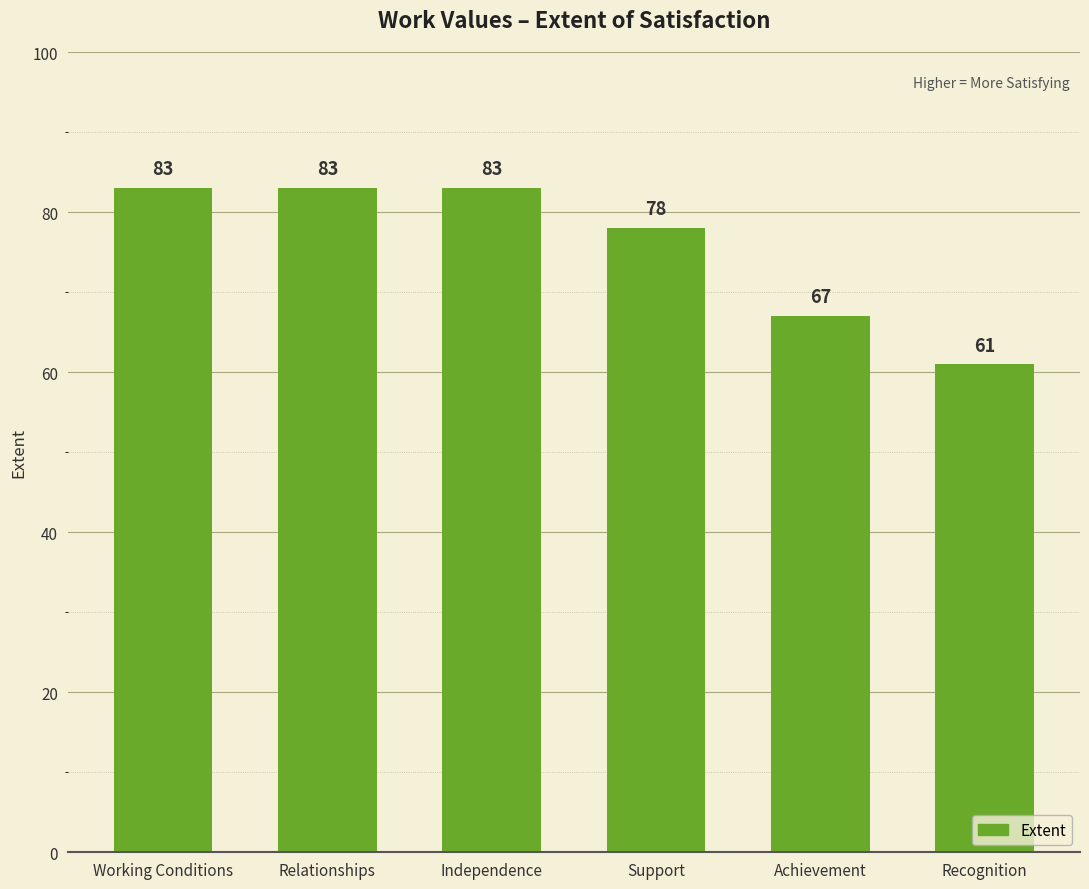

What is the difference between the second highest and minimum values?

22